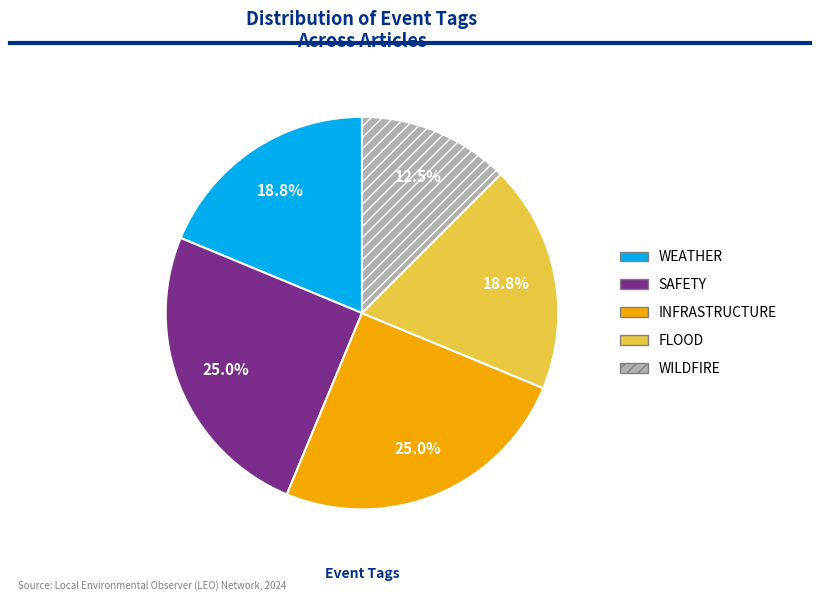

Is FLOOD the majority of the pie?

No